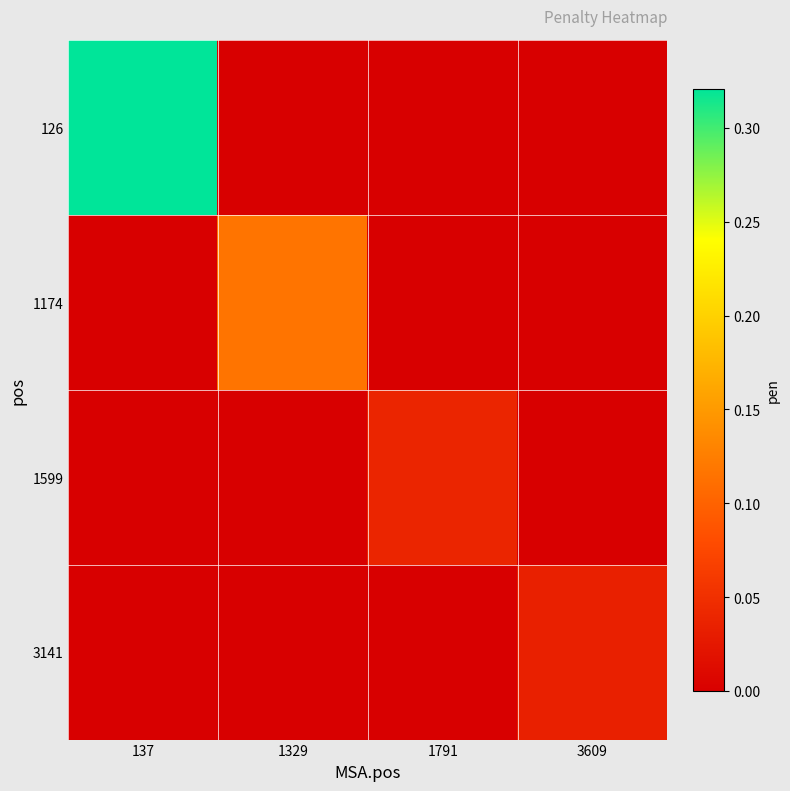

At how many categories does at least one series exceed 0?

4